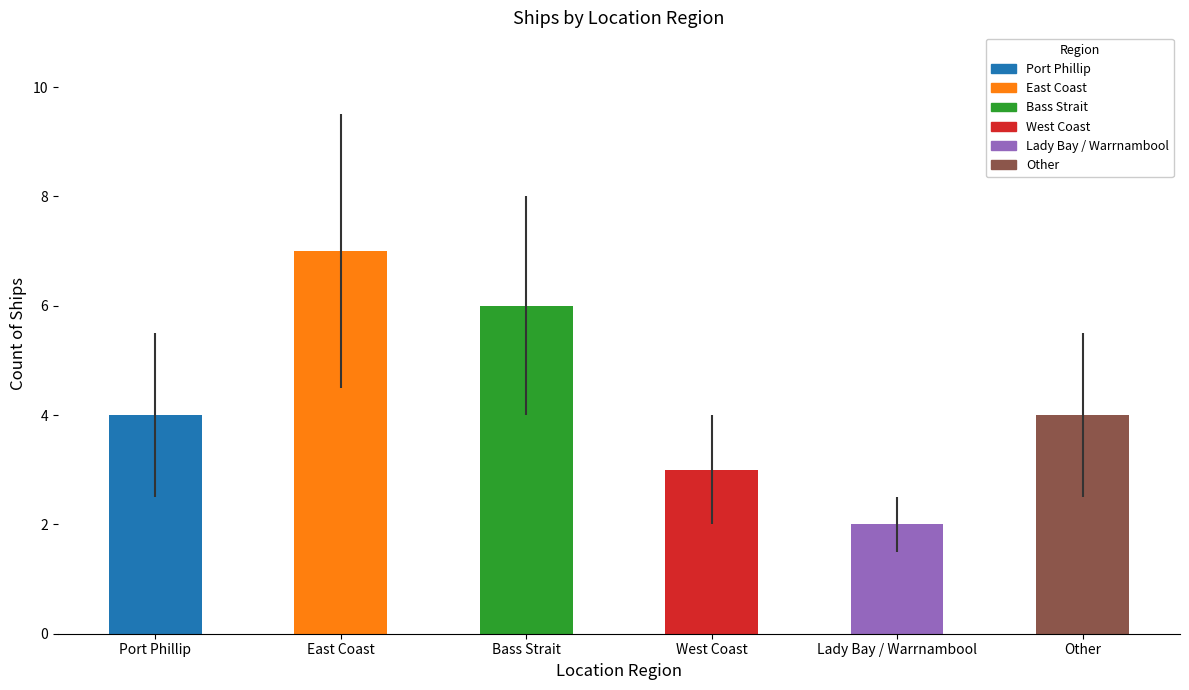

What is the change in value from Lady Bay / Warrnambool to Other?

+2